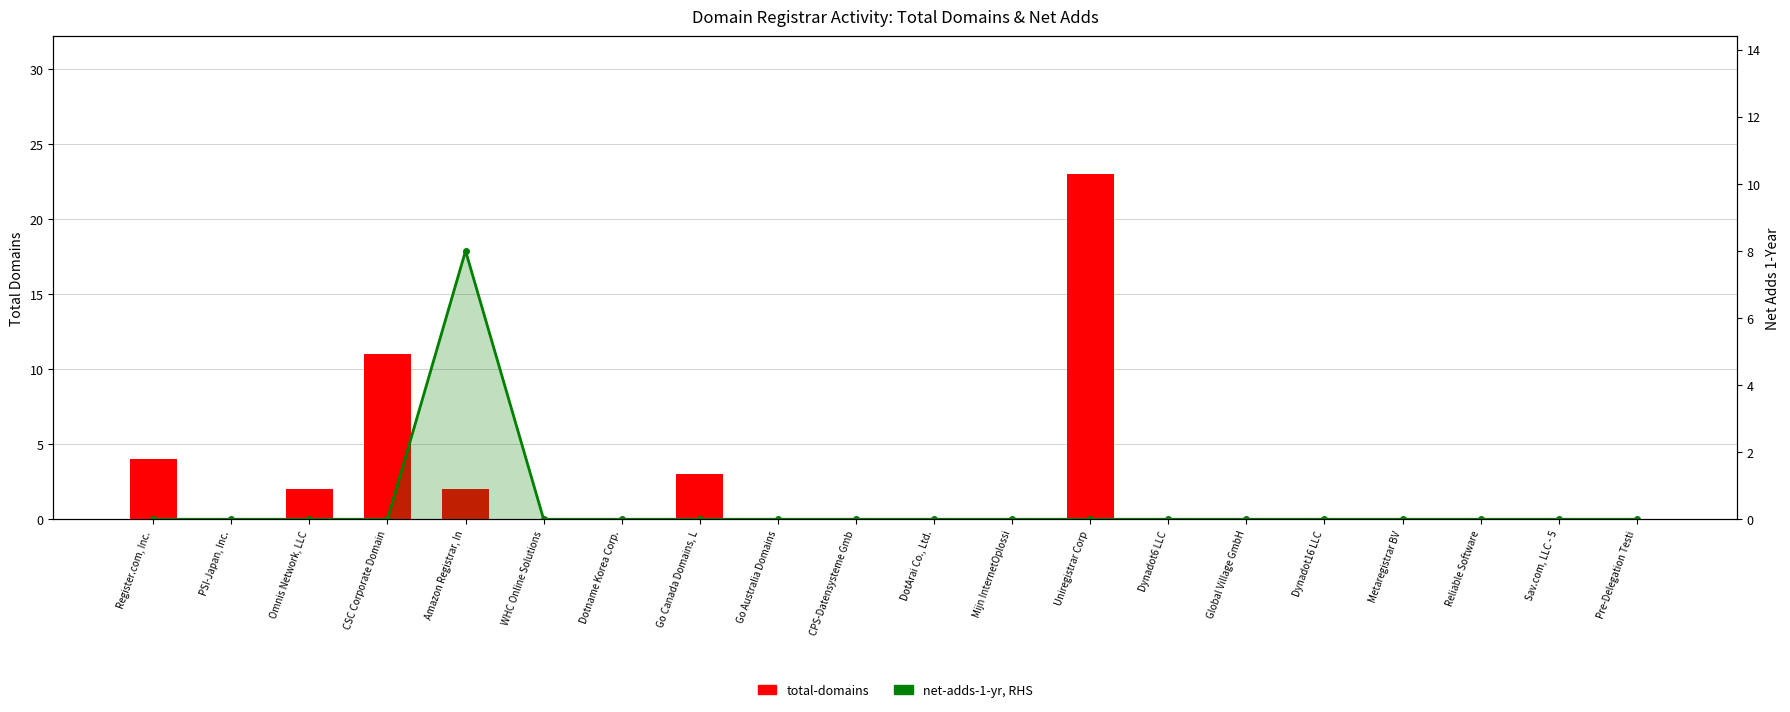

What is the maximum value shown in the chart?

23